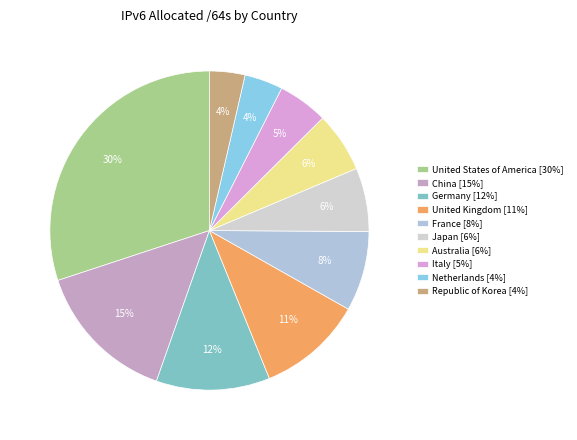

Is there a majority slice in this chart?

No